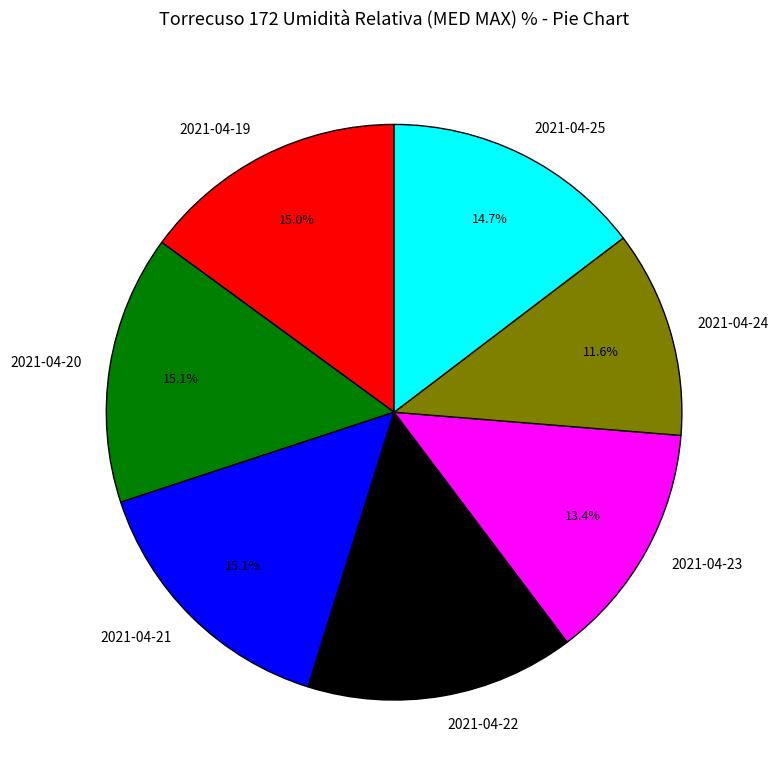

Which category has the smallest portion of the pie?

2021-04-24